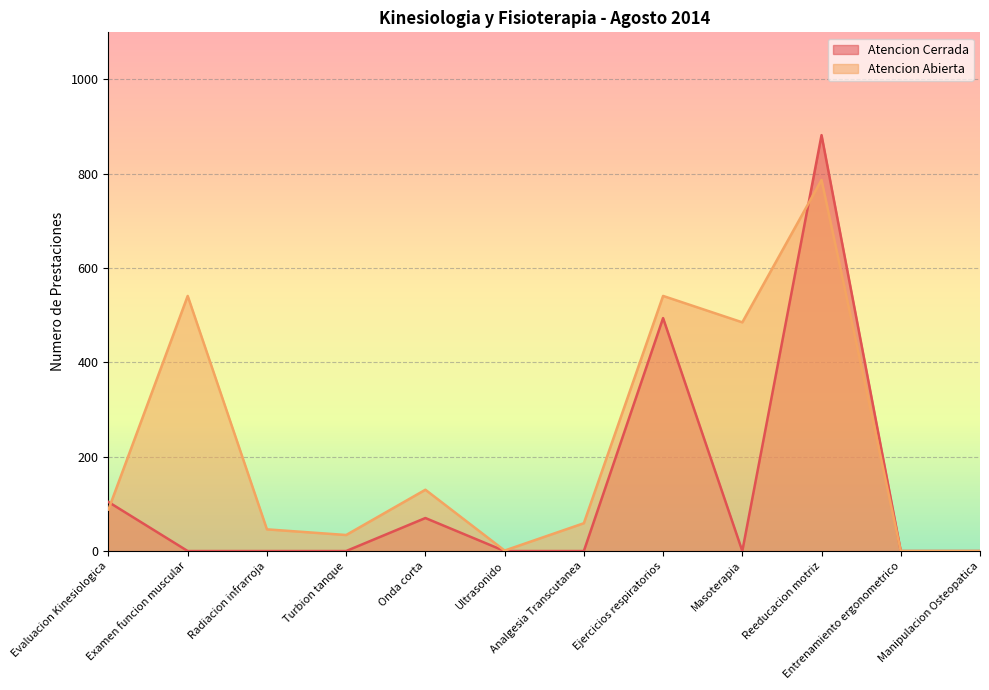

At how many categories does at least one series exceed 560?

1